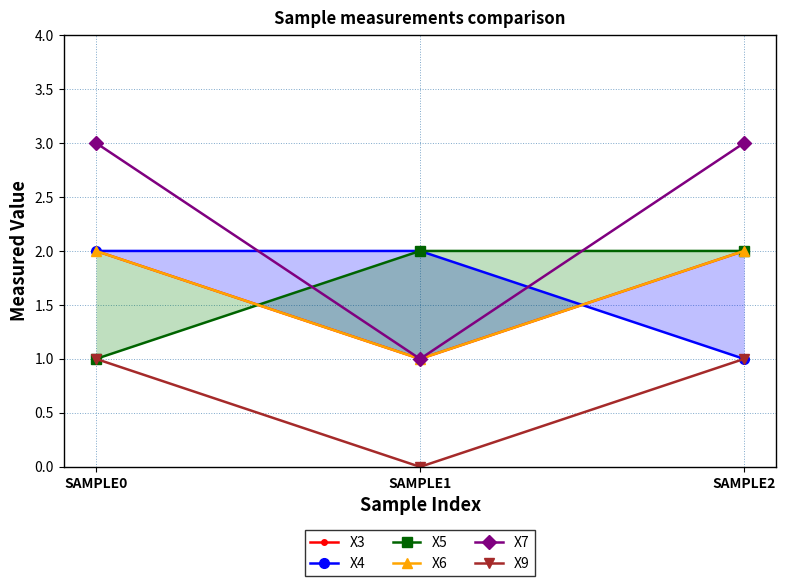

Which series has the largest total across all categories?

X7